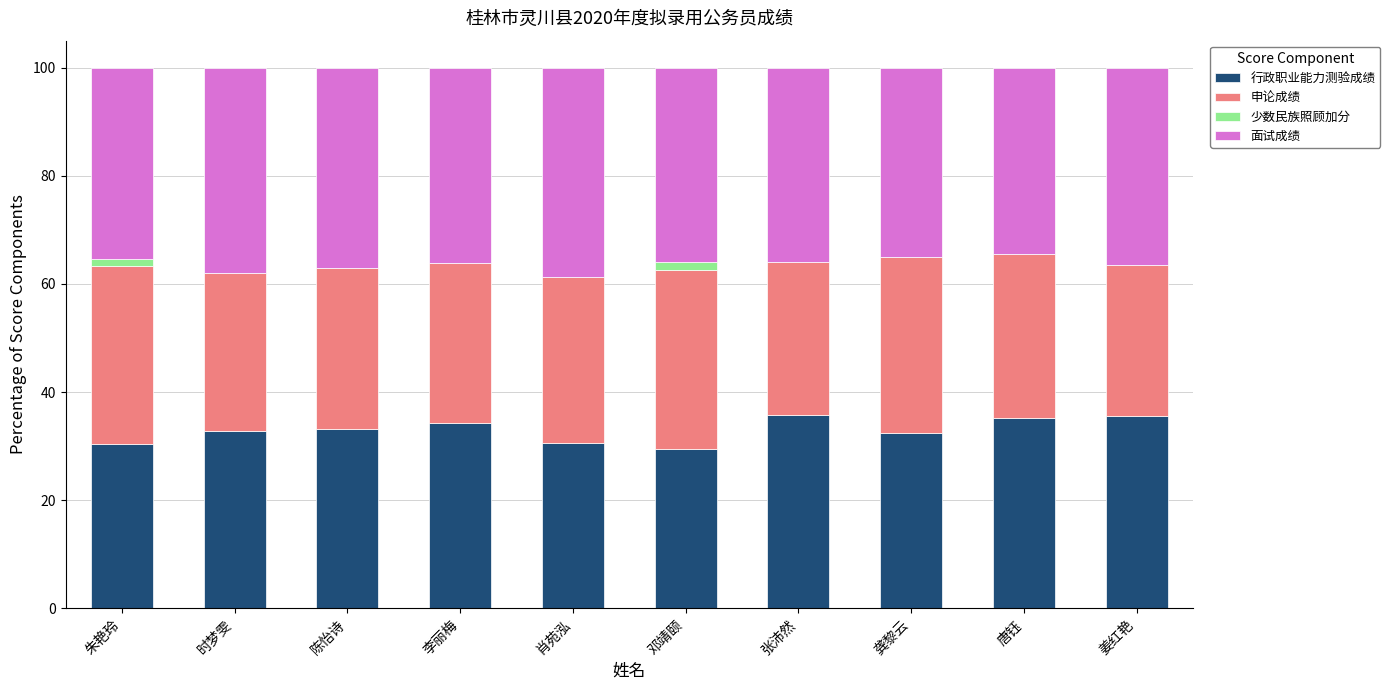

What is the sum of all 行政职业能力测验成绩 values?

329.6